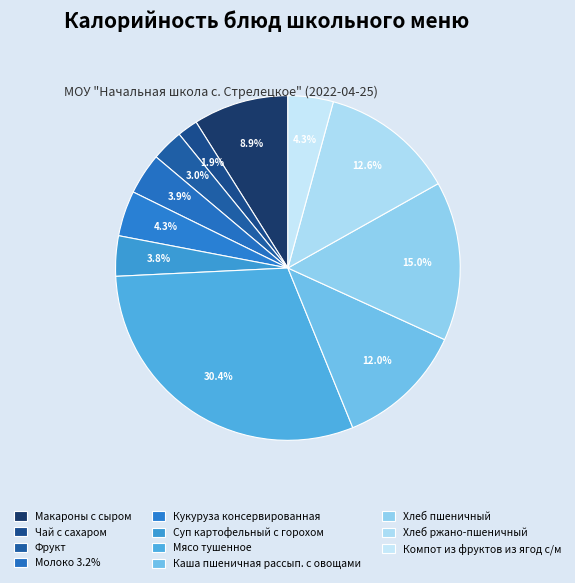

To the nearest percent, what percentage of the pie is Чай с сахаром?

2%